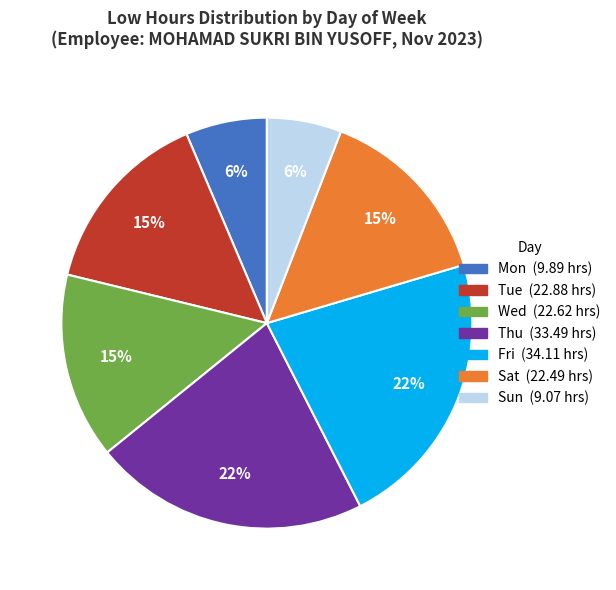

To the nearest percent, what is the difference between the largest and smallest slice percentages?

16%